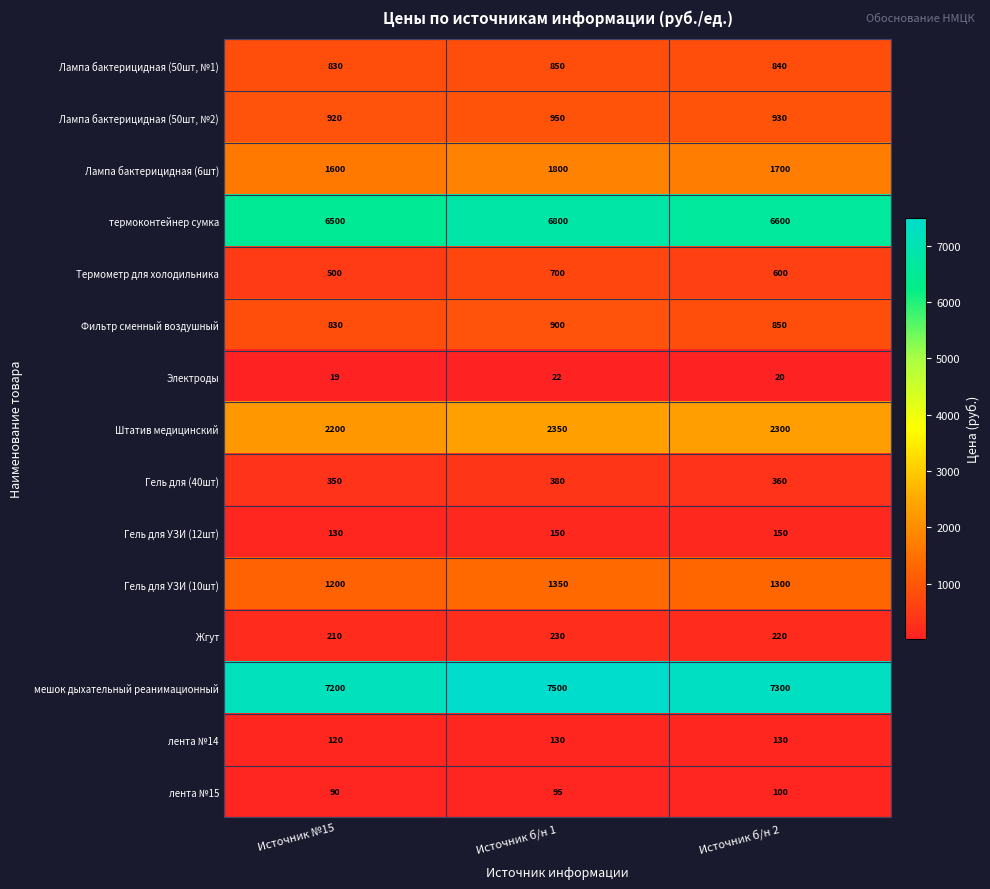

What is the sum of the Фильтр сменный воздушный values at Источник б/н 2 and Источник №15?

1680